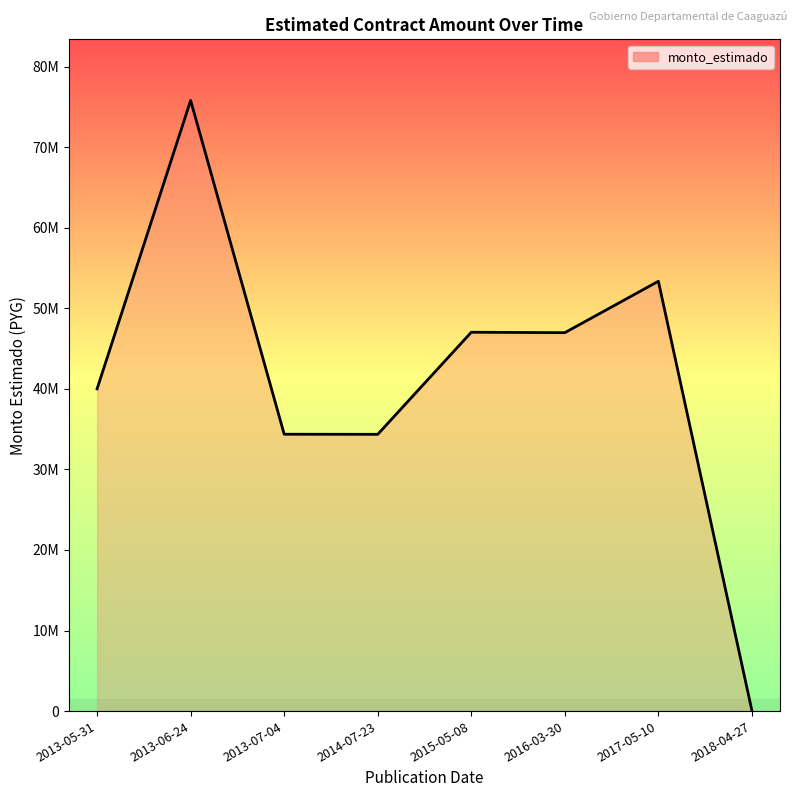

What is the difference between the second highest and minimum values?

53310200